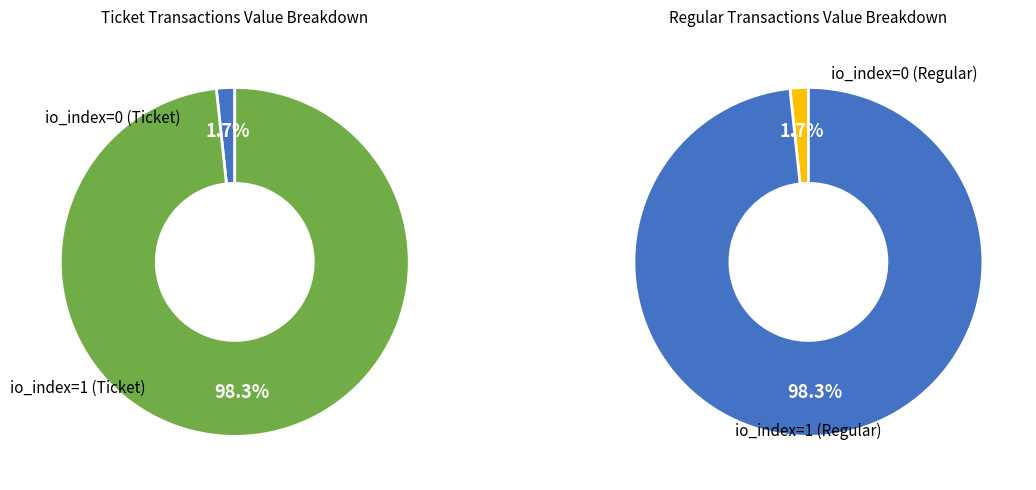

Combined, what portion of the pie is io_index=1 and io_index=0?

100.0%